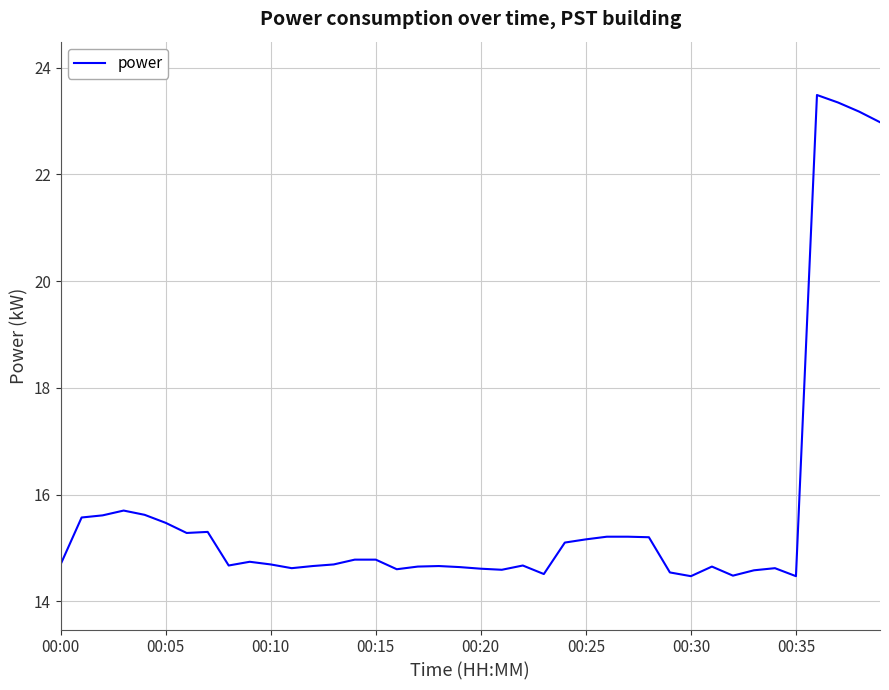

What is the smallest value displayed?

14.5